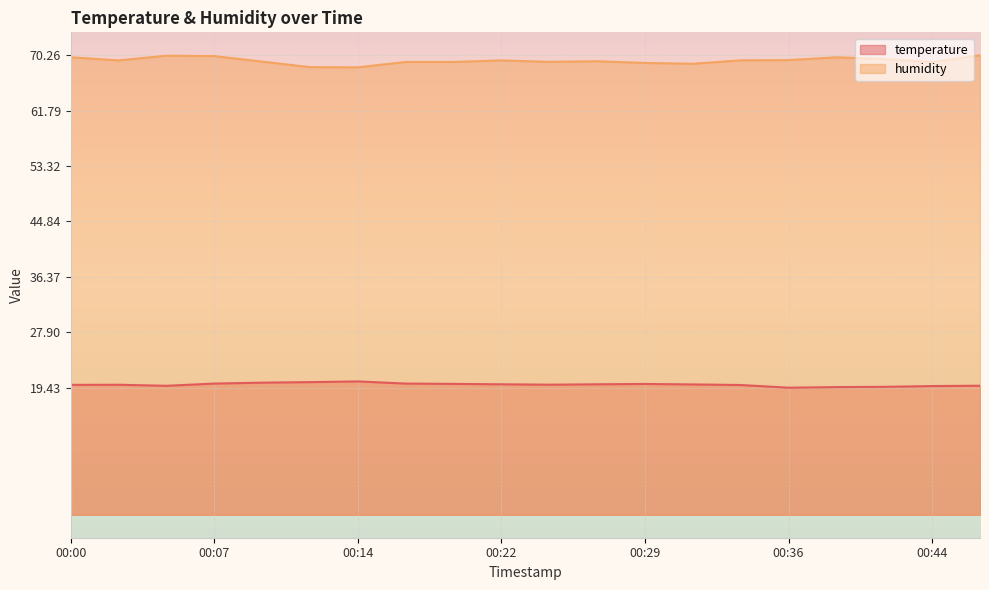

True or false: humidity and temperature cross at least once.

False